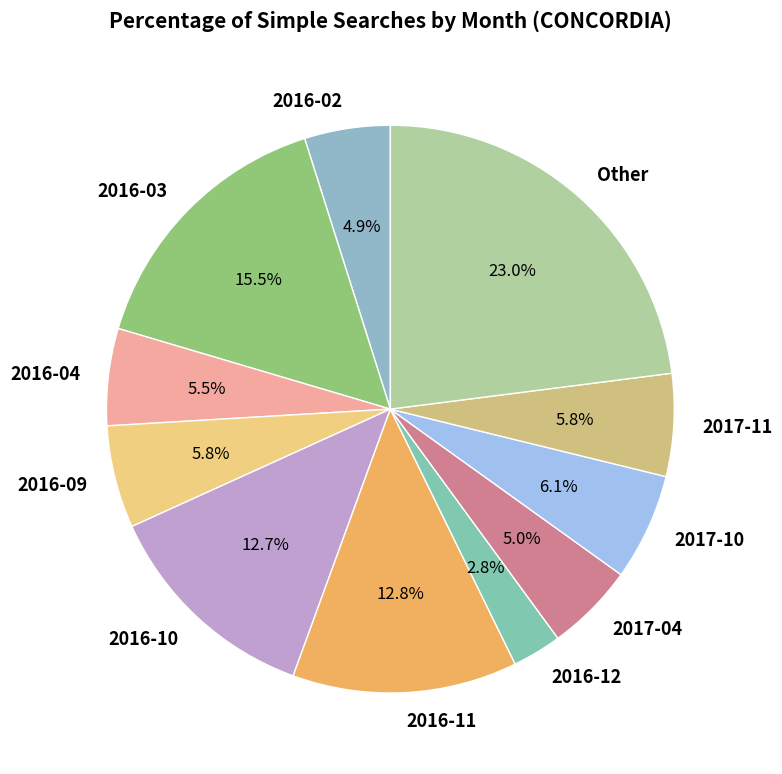

Is 2016-03 the majority of the pie?

No